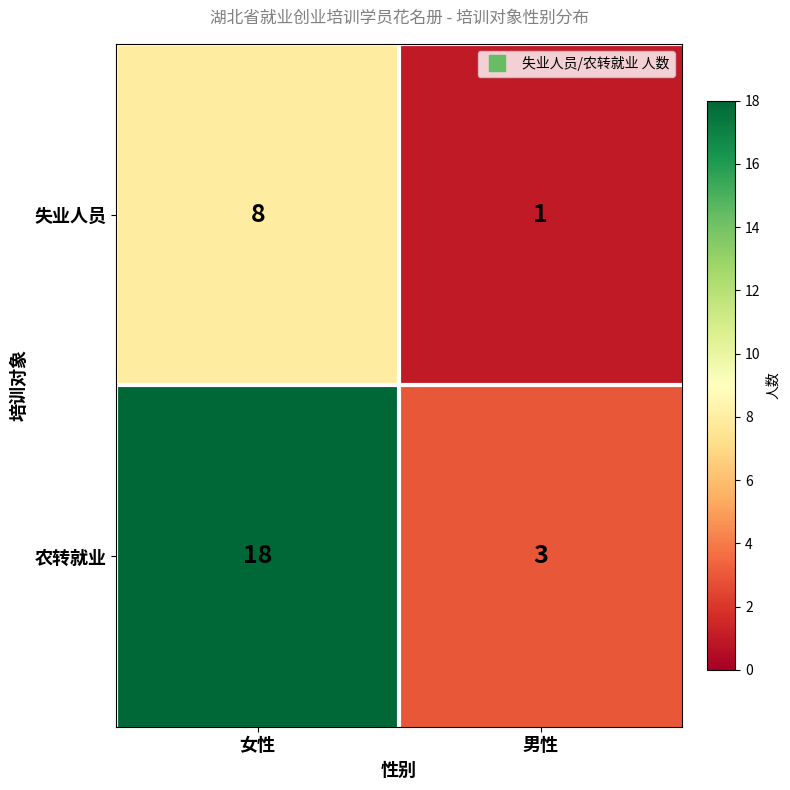

At which label is 农转就业 closest to 10?

男性